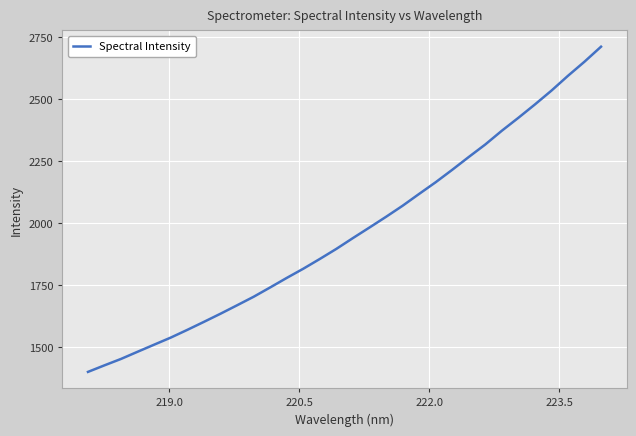

What is the greatest value displayed?

2712.2